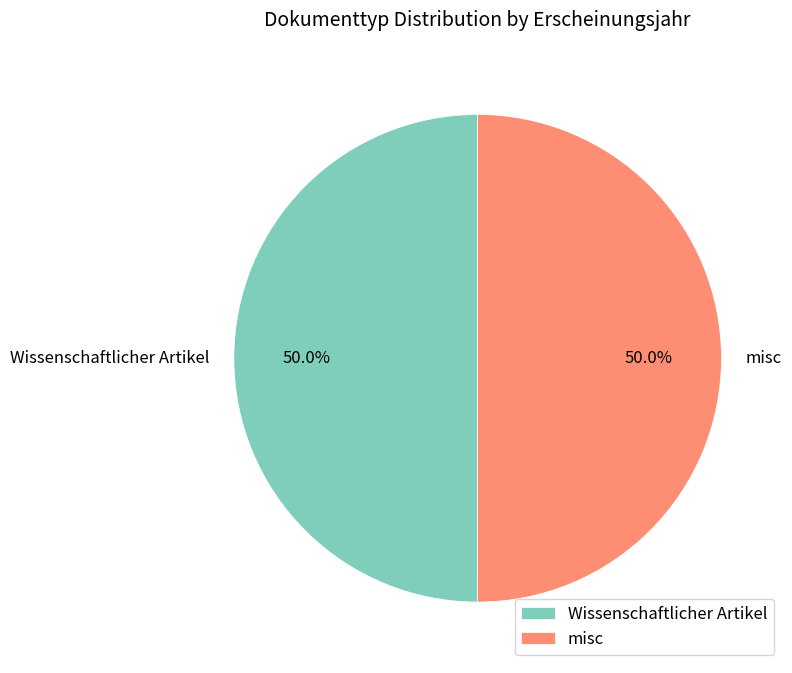

Approximately how many times larger is the value at misc compared to Wissenschaftlicher Artikel?

1.0